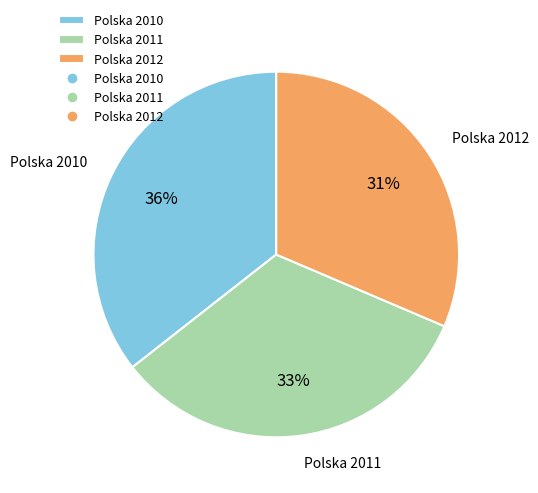

What is the largest slice in the pie chart?

Polska 2010